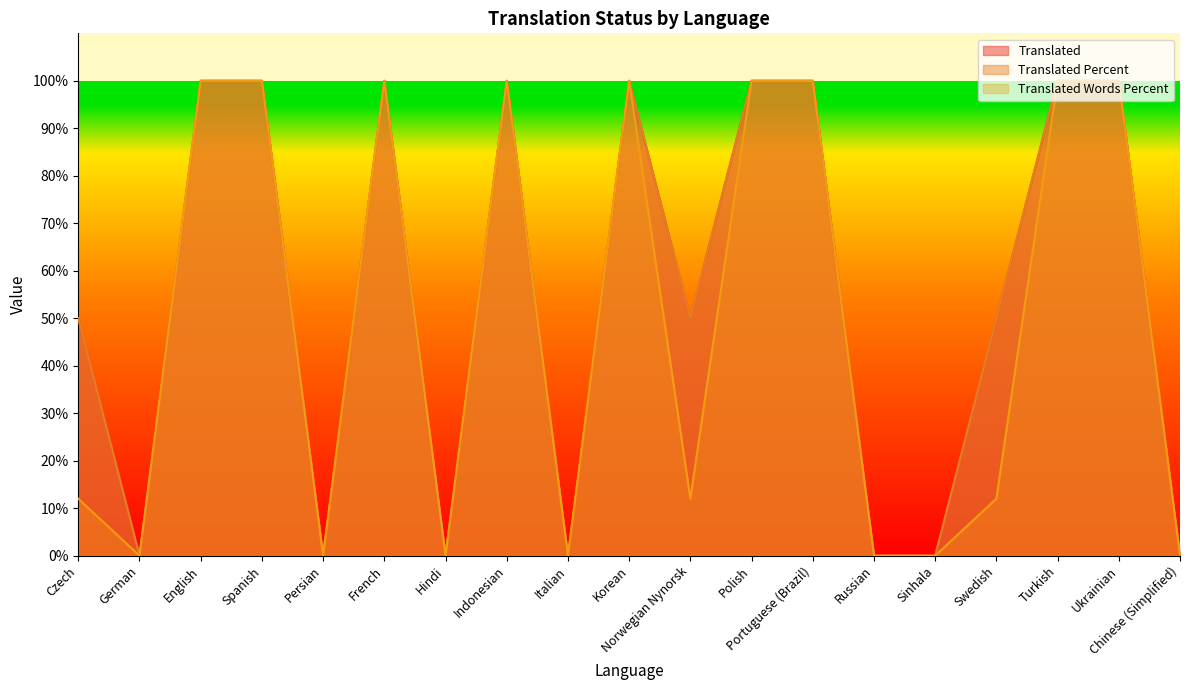

Reading right to left, list all the values displayed in this chart.

translated: Chinese (Simplified)=0	Ukrainian=100	Turkish=100	Swedish=50	Sinhala=0	Russian=0	Portuguese (Brazil)=100	Polish=100	Norwegian Nynorsk=50	Korean=100	Italian=0	Indonesian=100	Hindi=0	French=100	Persian=0	Spanish=100	English=100	German=0	Czech=50
translated_percent: Chinese (Simplified)=0	Ukrainian=100	Turkish=100	Swedish=50	Sinhala=0	Russian=0	Portuguese (Brazil)=100	Polish=100	Norwegian Nynorsk=50	Korean=100	Italian=0	Indonesian=100	Hindi=0	French=100	Persian=0	Spanish=100	English=100	German=0	Czech=50
translated_words_percent: Chinese (Simplified)=0	Ukrainian=100	Turkish=100	Swedish=12	Sinhala=0	Russian=0	Portuguese (Brazil)=100	Polish=100	Norwegian Nynorsk=12	Korean=100	Italian=0	Indonesian=100	Hindi=0	French=100	Persian=0	Spanish=100	English=100	German=0	Czech=12